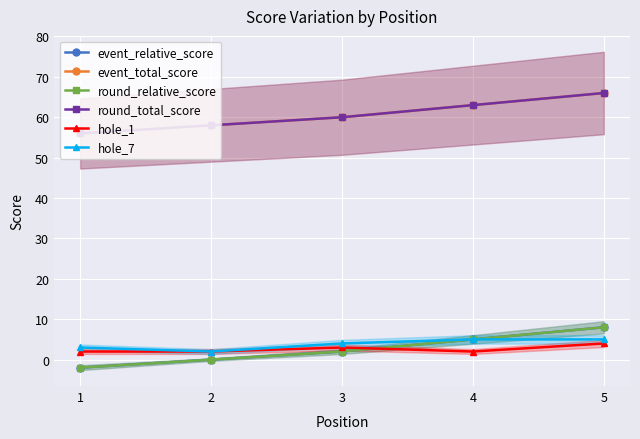

Which category has the lowest value in the event_relative_score series?

1